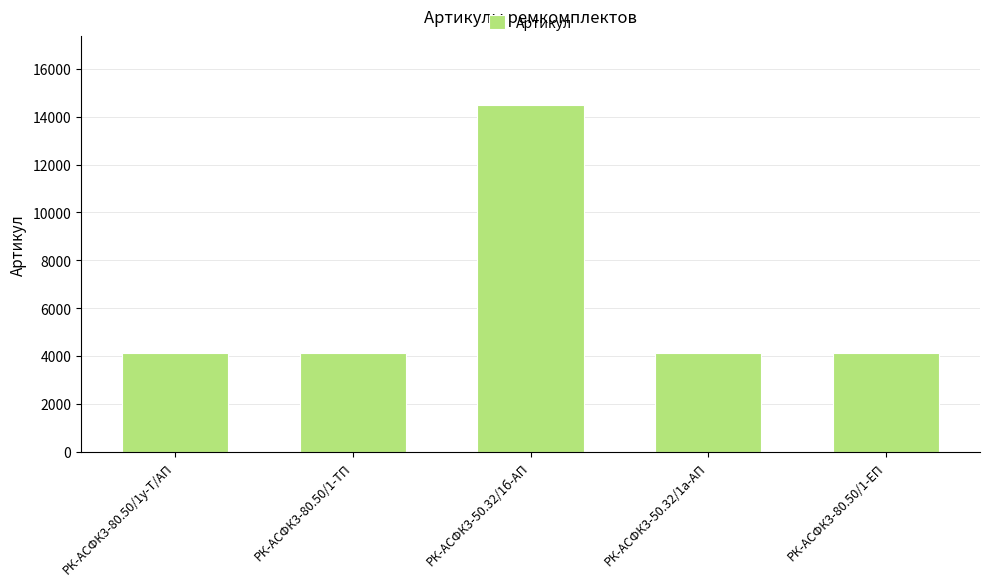

Are the bars grouped side by side (vs. stacked)?

No